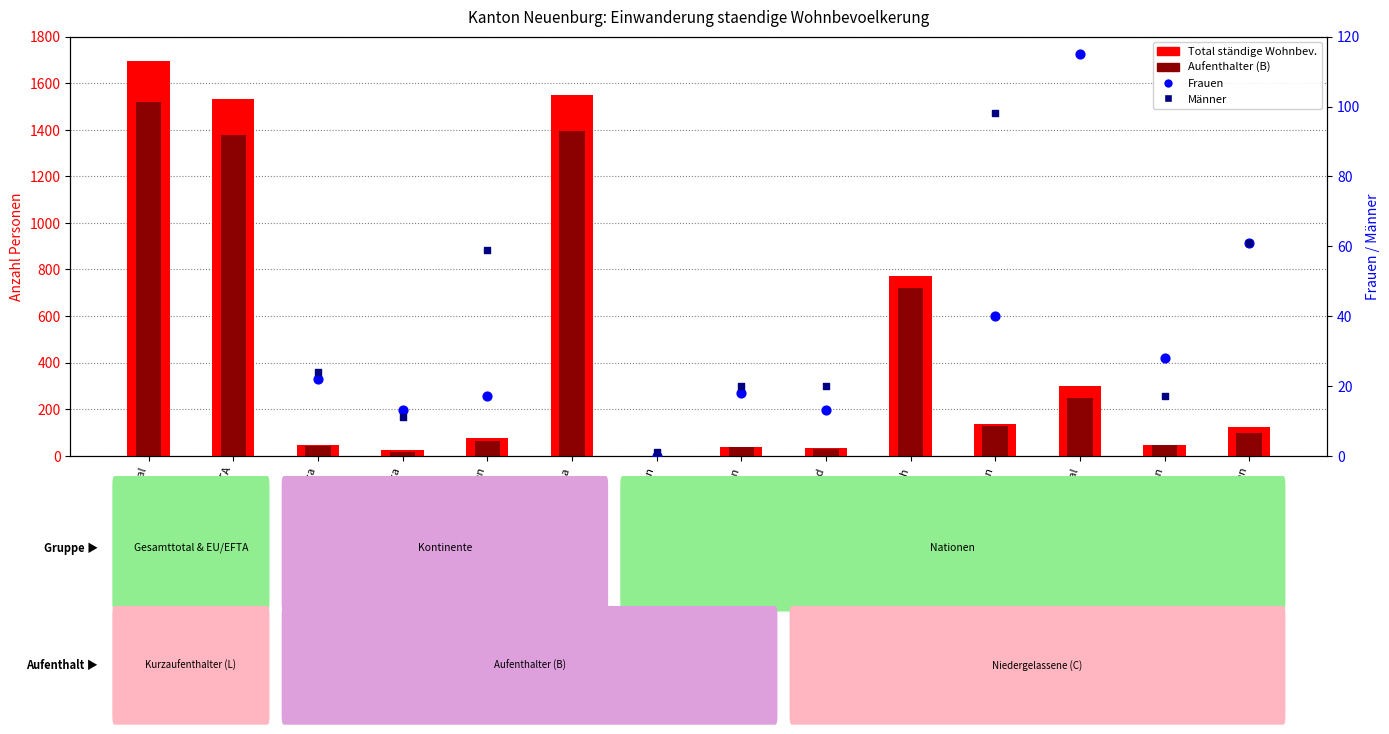

At which category is the sum across all series the highest?

Gesamttotal